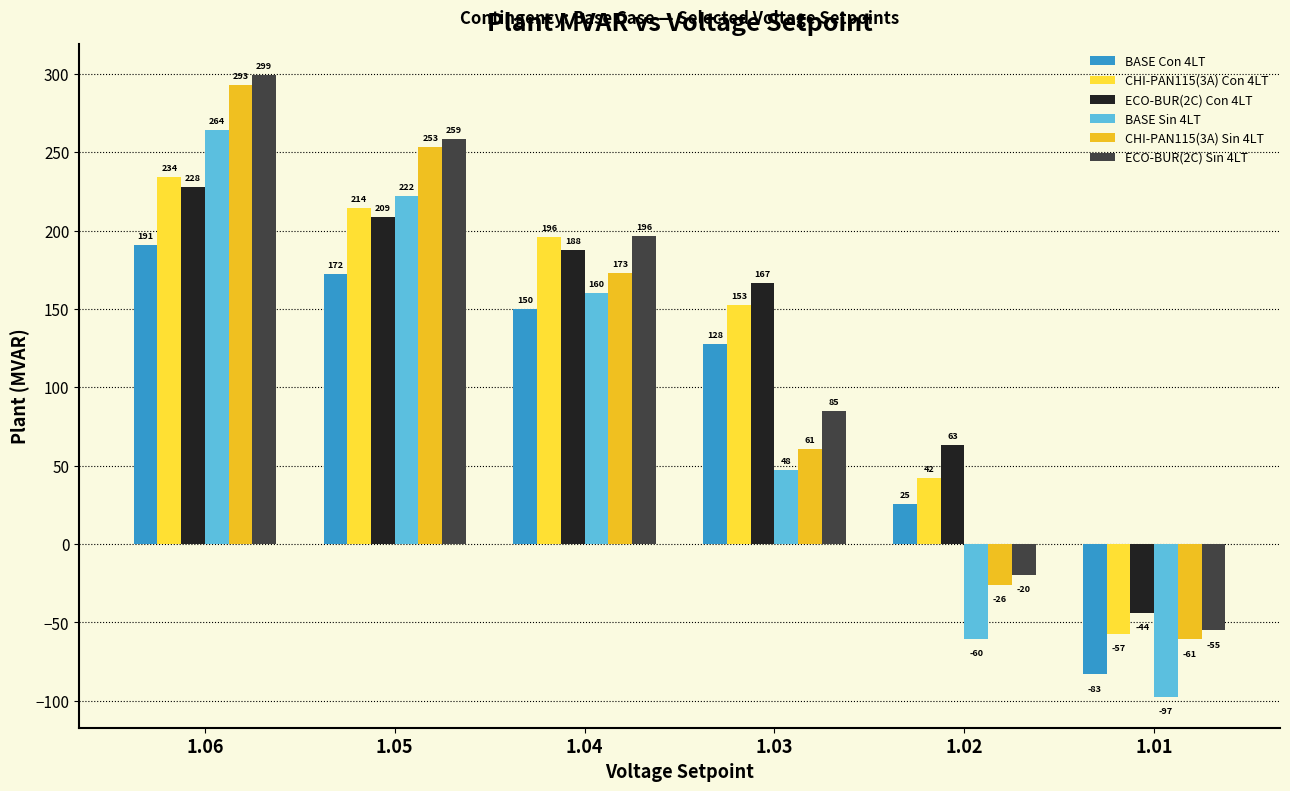

What is the lowest value of the BASE Sin 4LT series?

-97.3